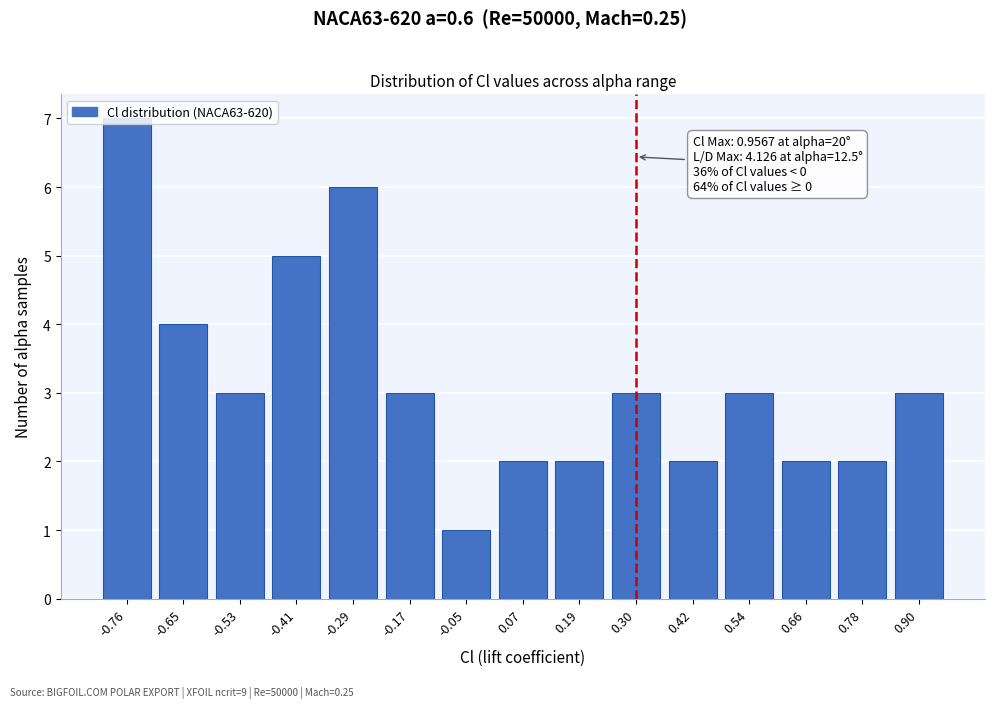

At which category does the chart reach its peak across all series?

-0.76